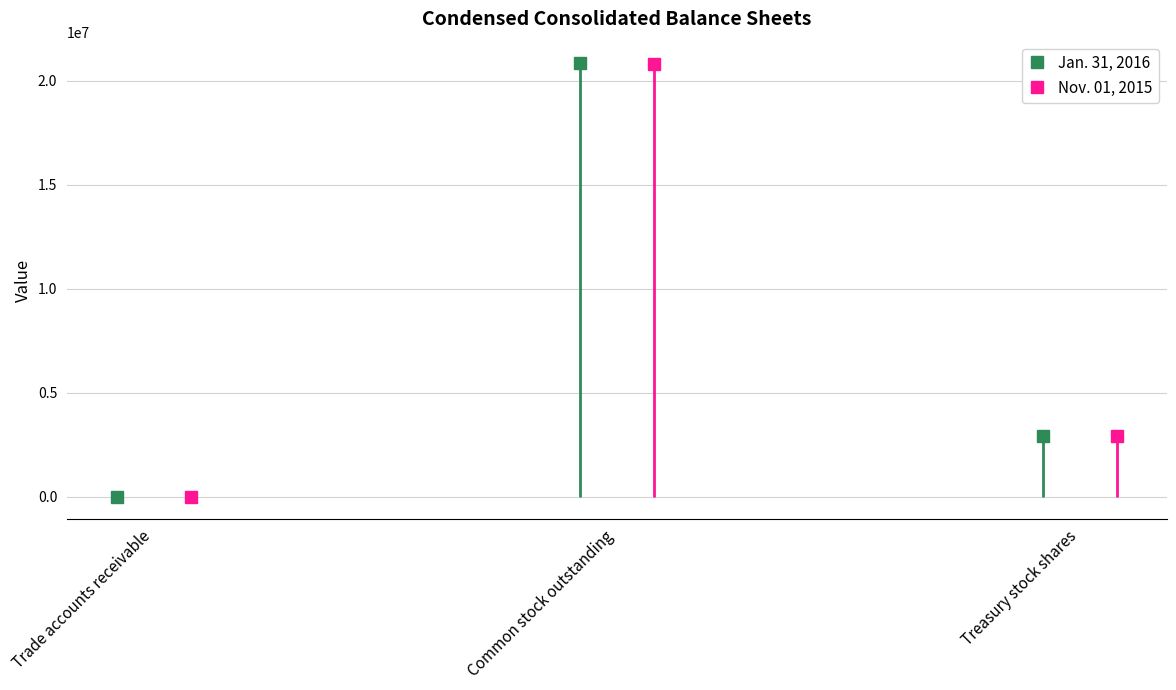

Which series has the largest range (max minus min)?

Jan. 31, 2016